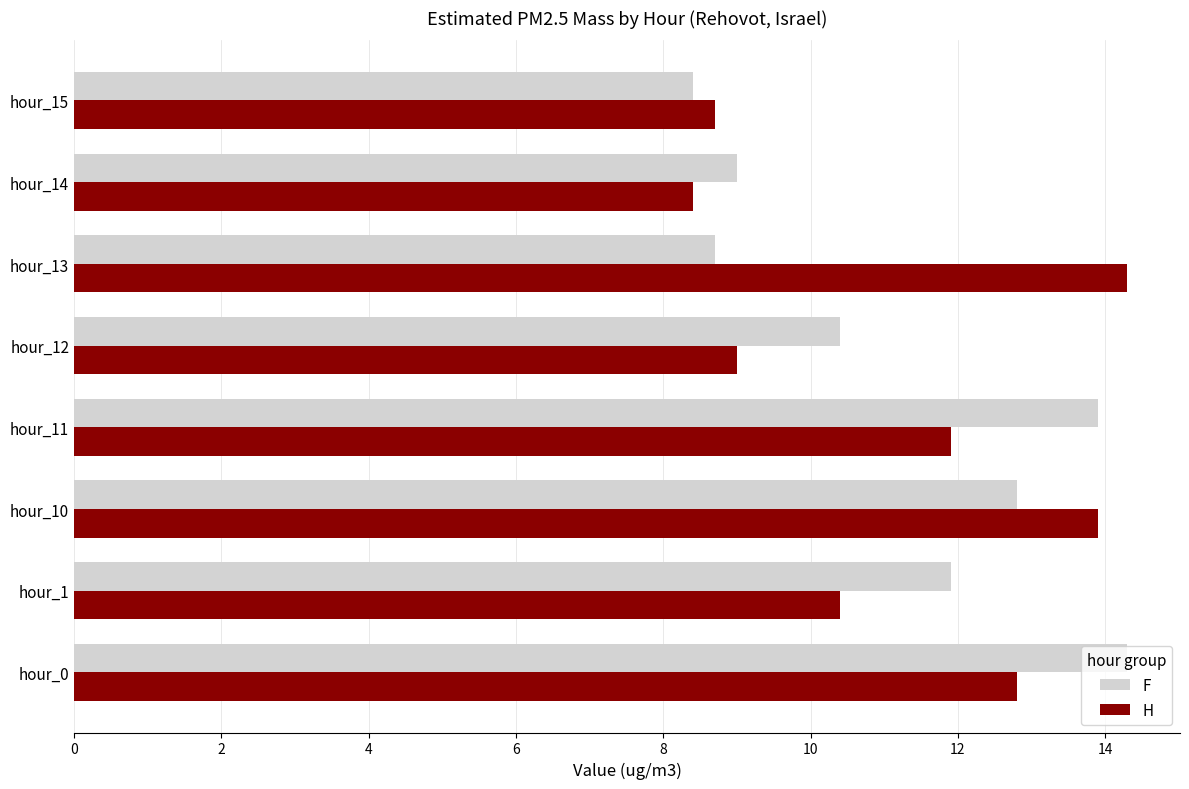

How many values in the F series exceed 11?

4